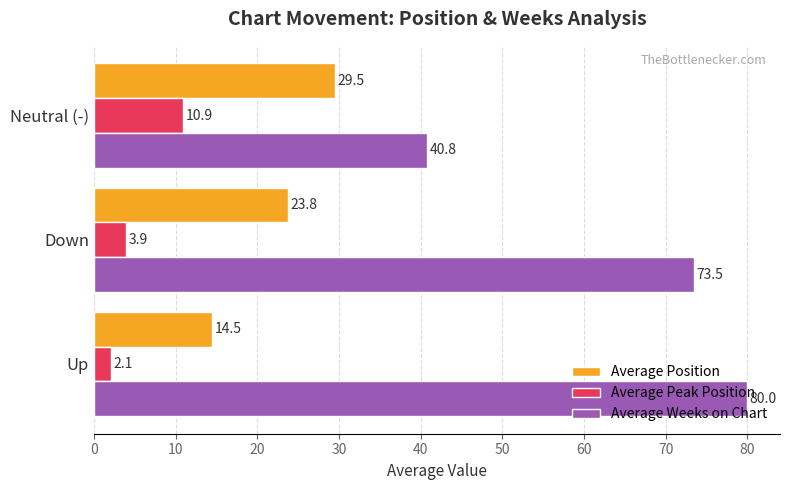

What is the greatest value displayed?

80.0